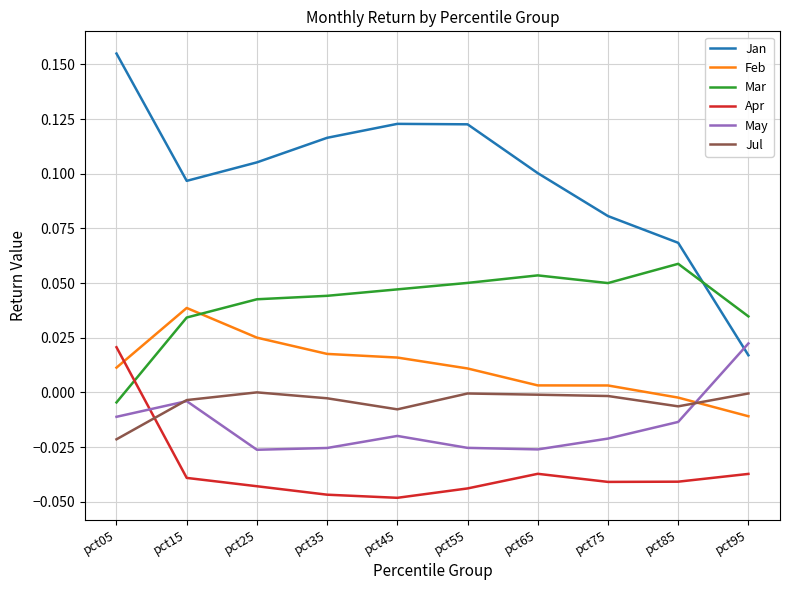

Which series has the largest total across all categories?

Jan